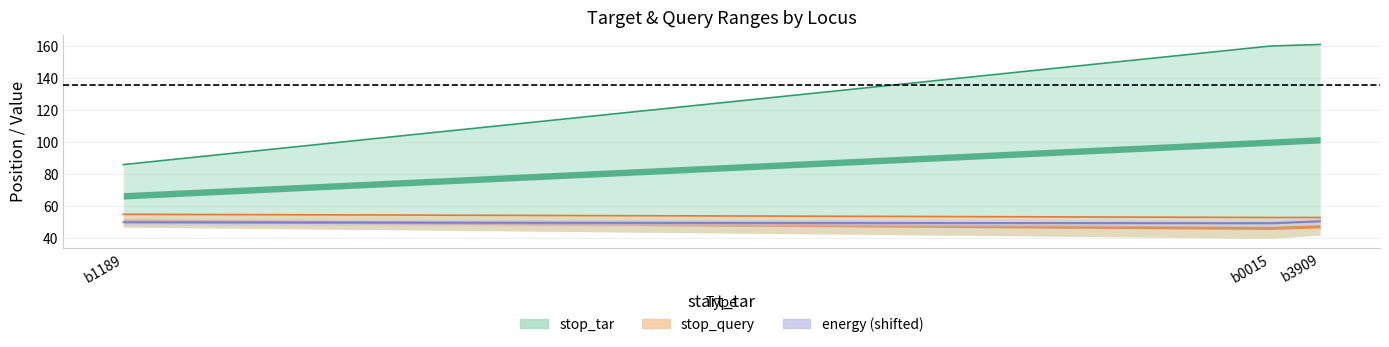

What is the difference between the start_query values at b1189 and b3909?

5